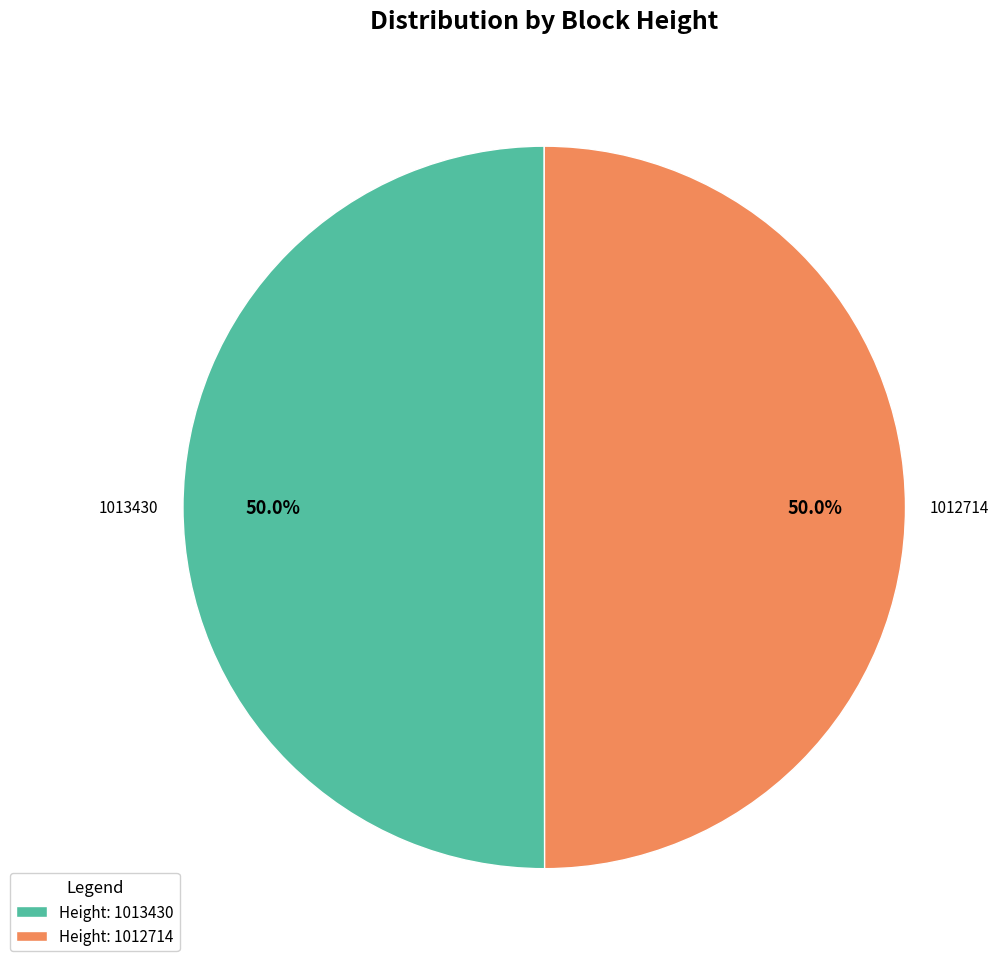

How many slices are in this pie chart?

2